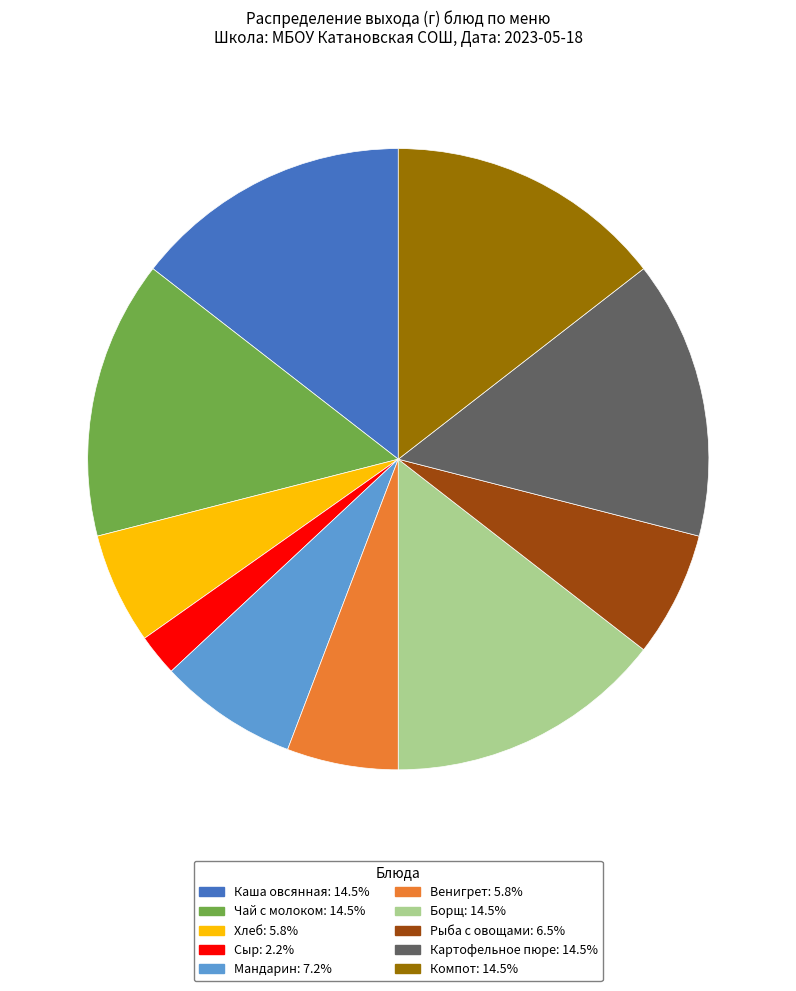

What is the ratio of the value at Чай с молоком: 14.5% to the value at Рыба с овощами: 6.5%?

2.2